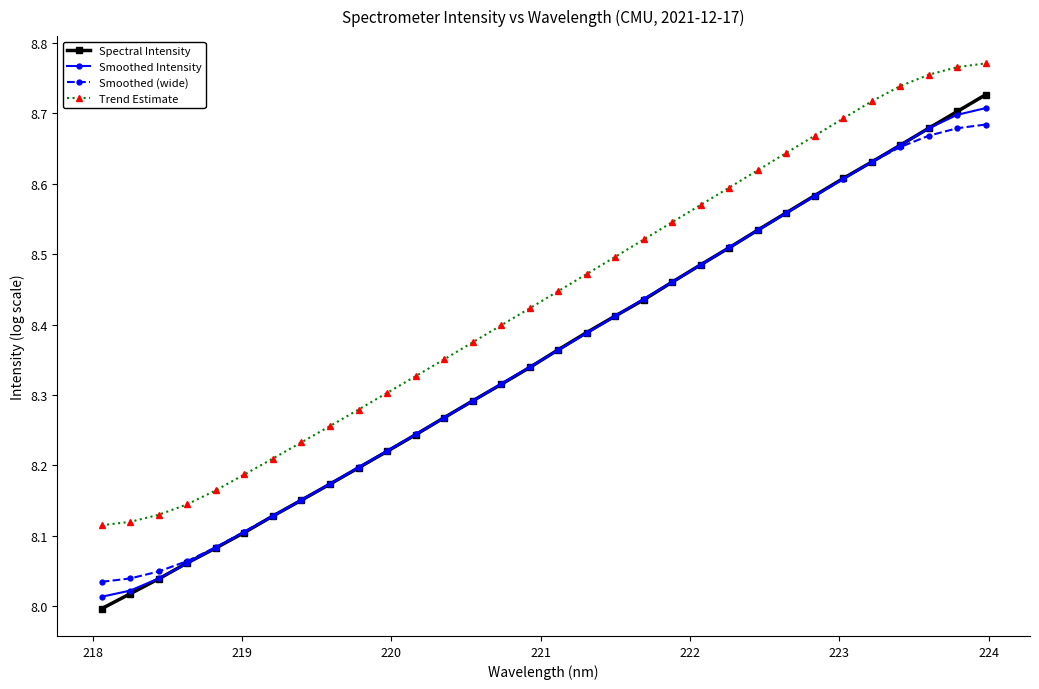

What is the difference between the maximum and minimum values in the Smoothed (wide) series?

0.6